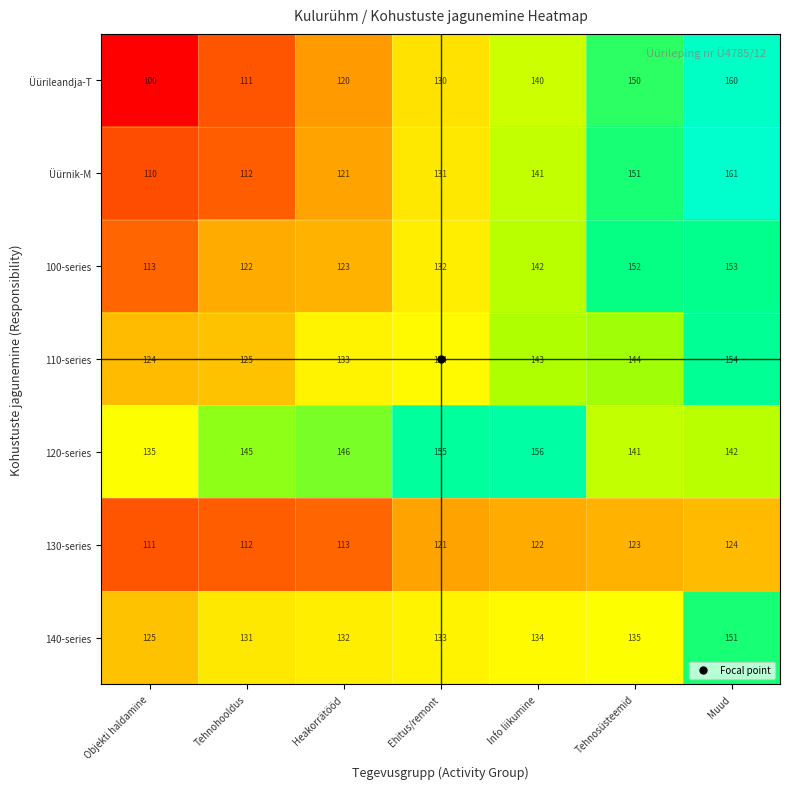

Read the Üürnik-M value at Heakorrätööd.

121